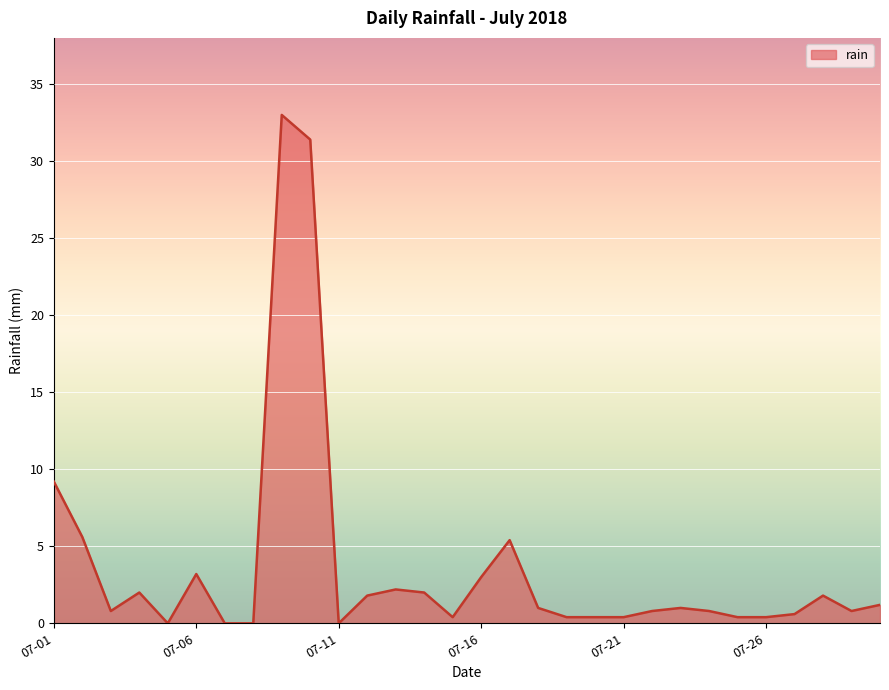

Is this an area chart (filled region under the line)?

Yes